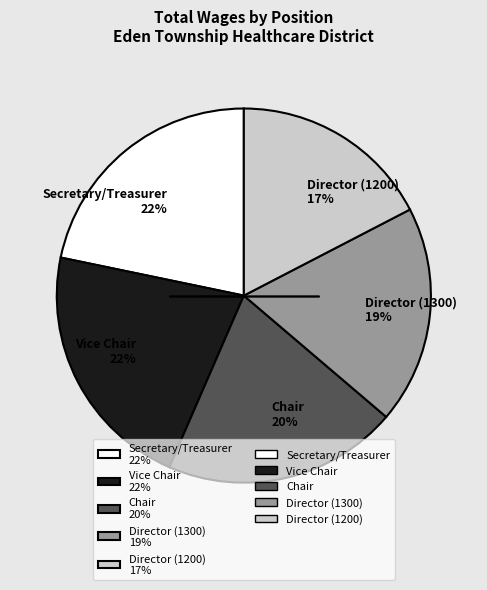

How many slices are in this pie chart?

5